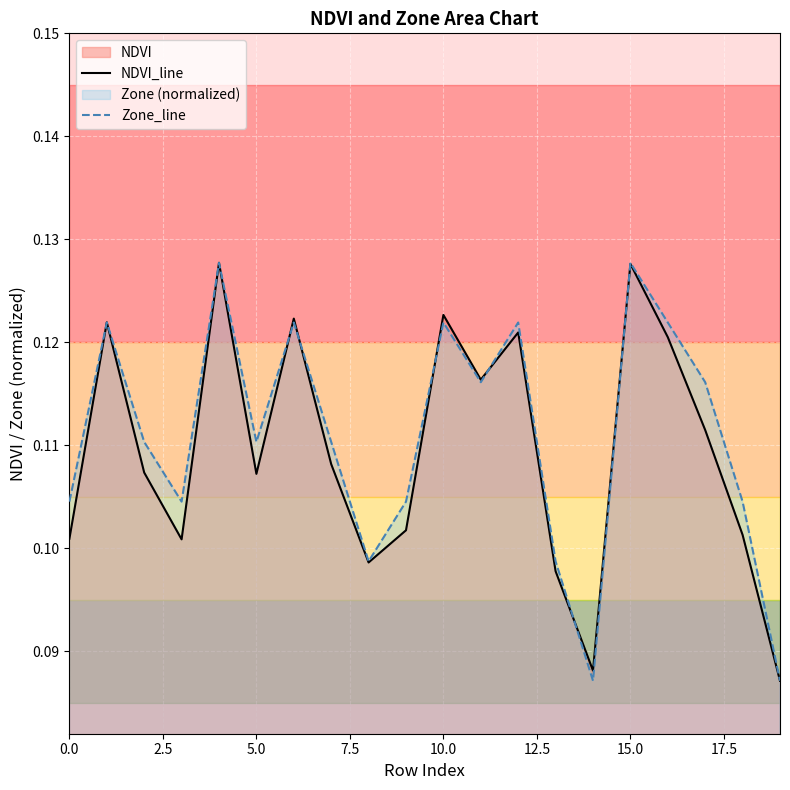

What is the value of the NDVI_line point at the 14th from the left?

0.1